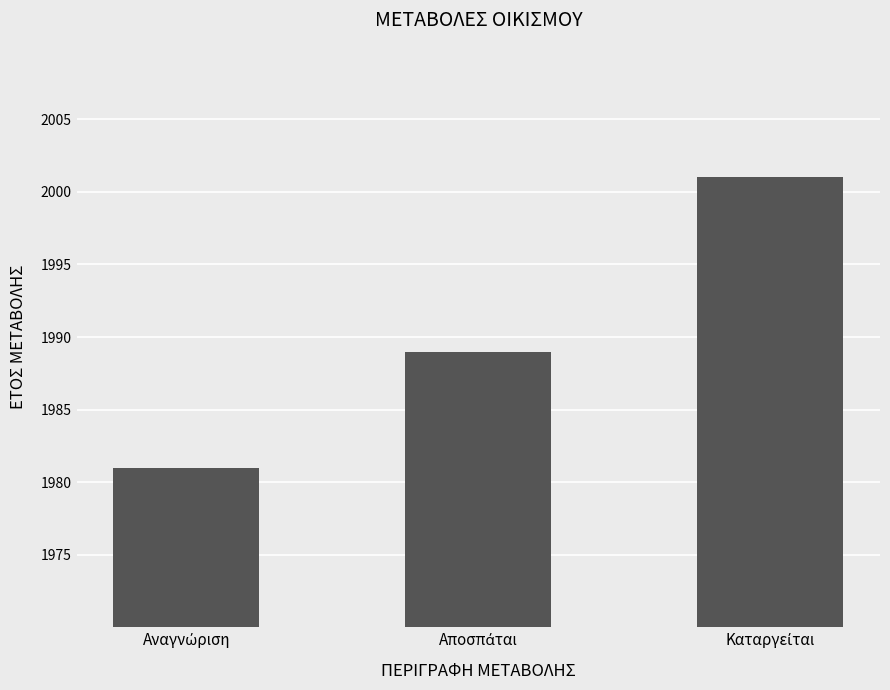

What is the value of the 3rd bar from the left?

2001